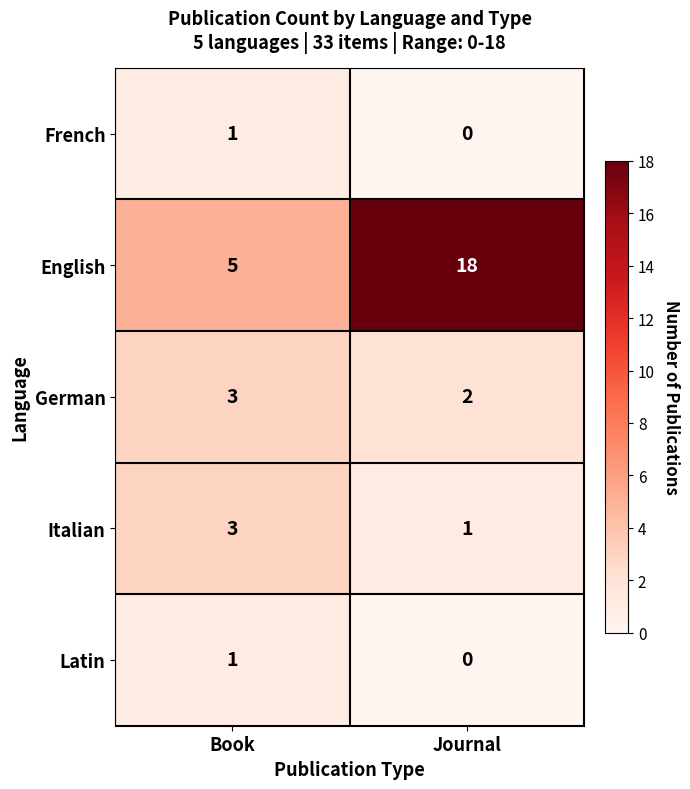

True or false: Italian has a value of 3 at Book.

True